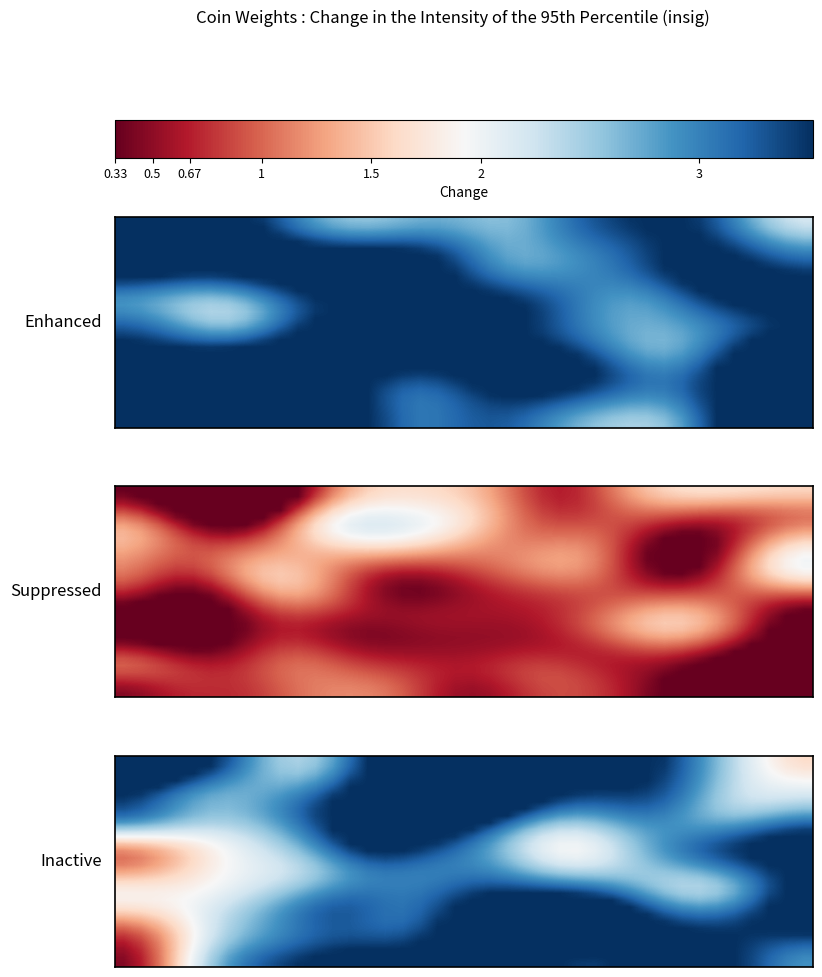

Count the number of data series in this chart.

30